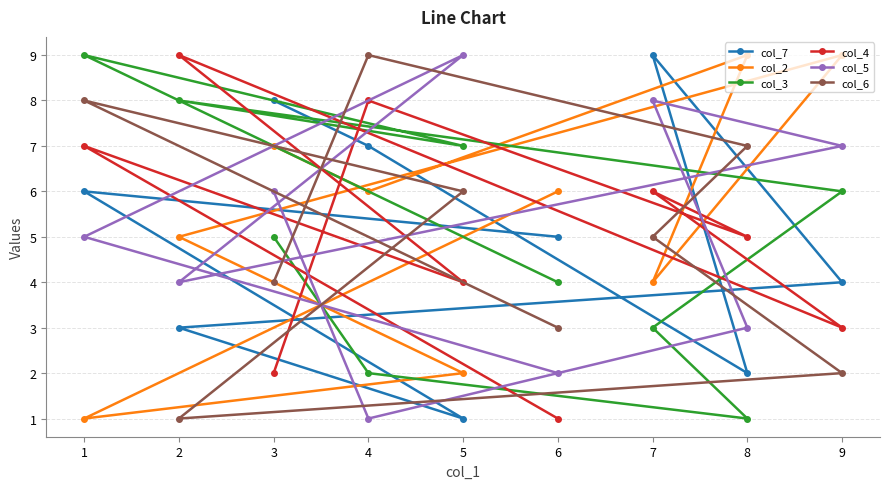

List the series in order of their peak value, highest first.

col_7, col_2, col_3, col_4, col_5, col_6